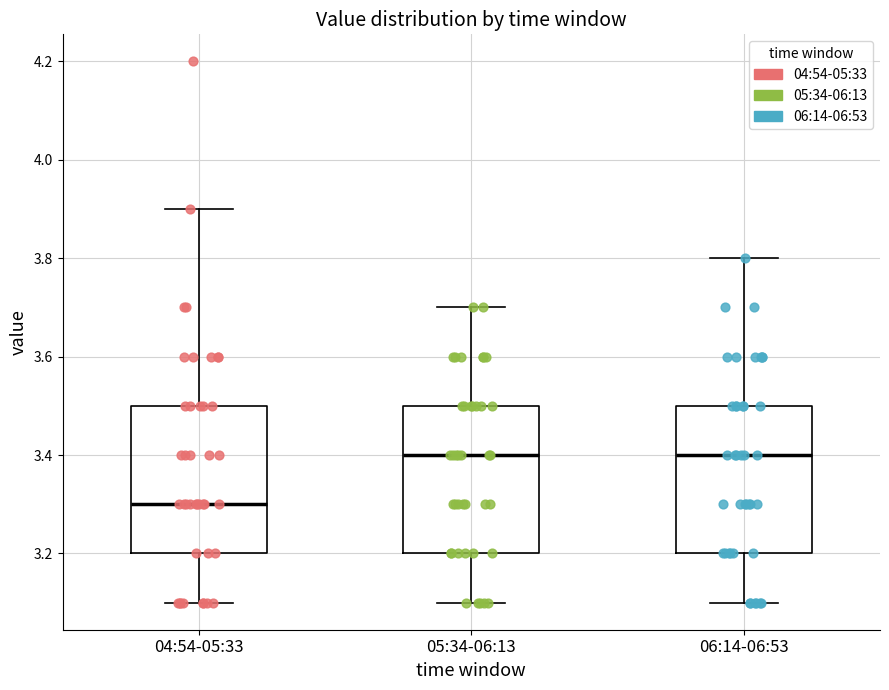

Which box has the lowest median line?

04:54-05:33